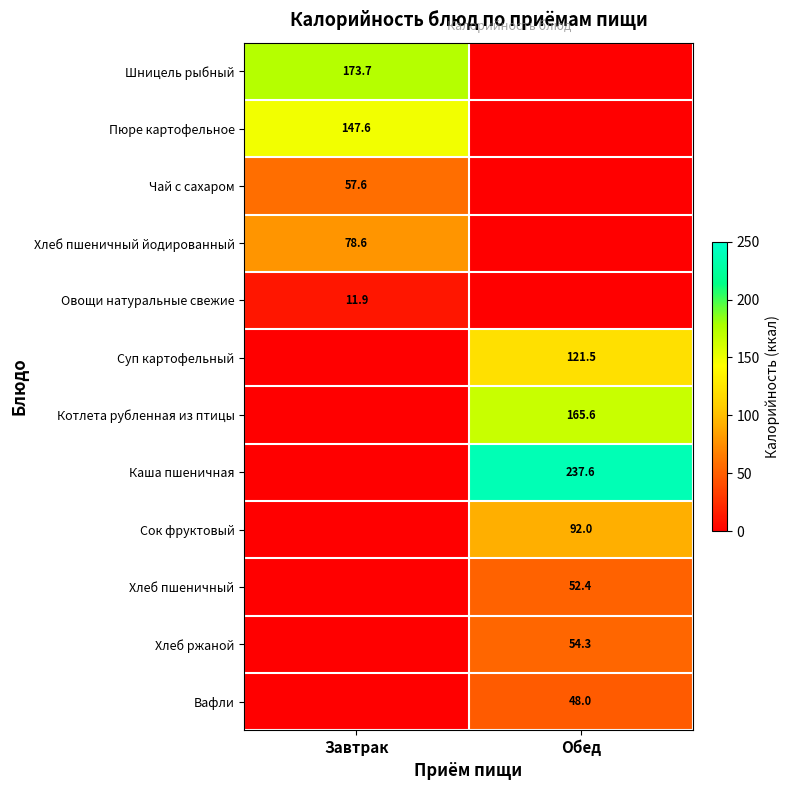

The Вафли series shows 77.8 at Обед. True or false?

False